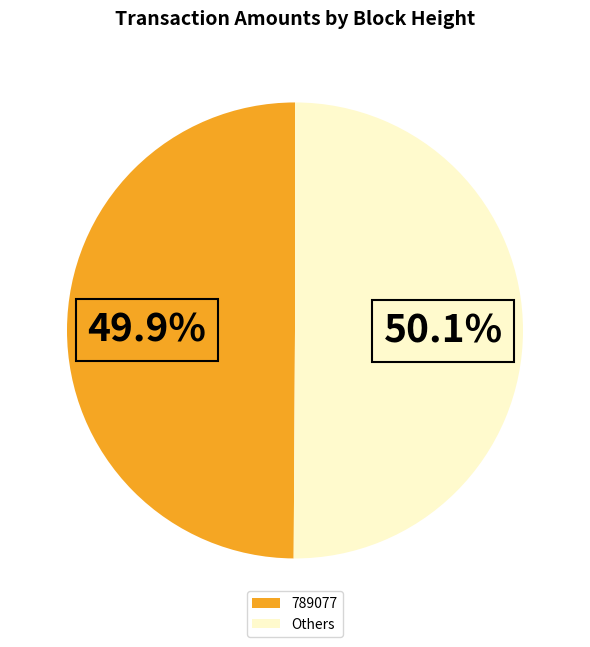

Is there a majority slice in this chart?

Yes